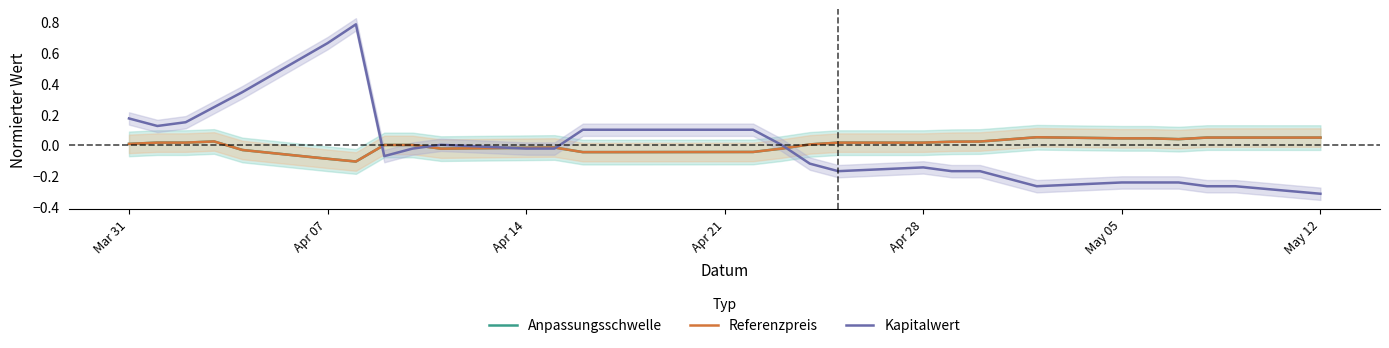

How many lines are shown in the chart?

3